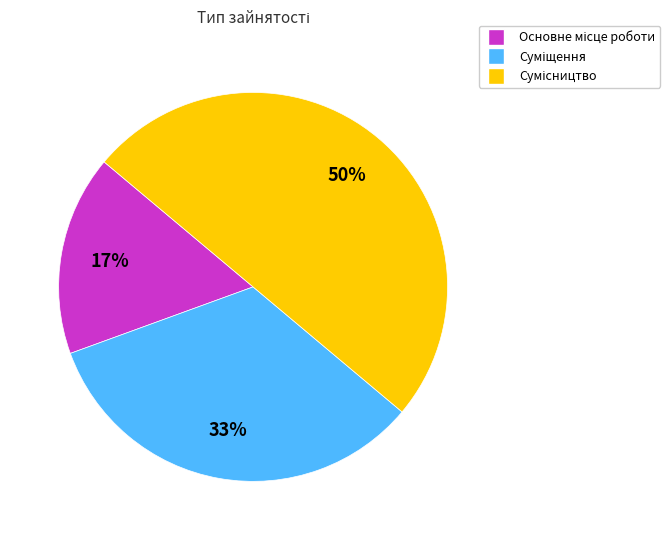

To the nearest percent, what is the difference between the largest and smallest slice percentages?

33%